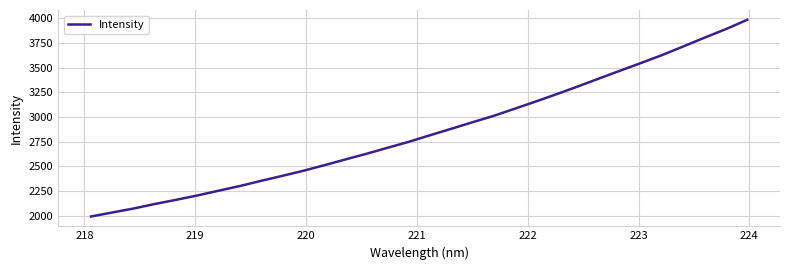

How many lines are shown in the chart?

1